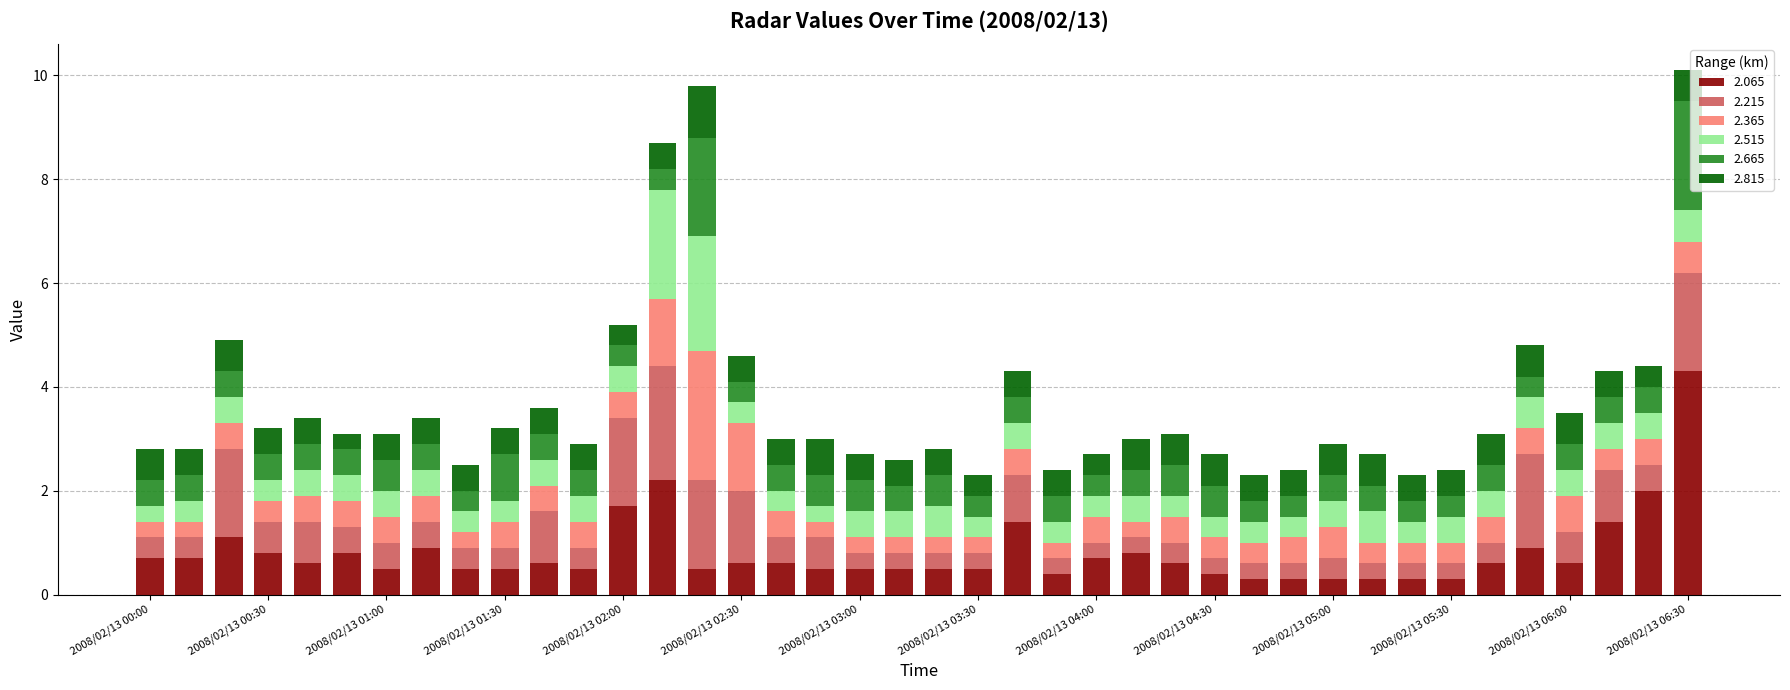

What is the minimum value for 2.065?

0.3